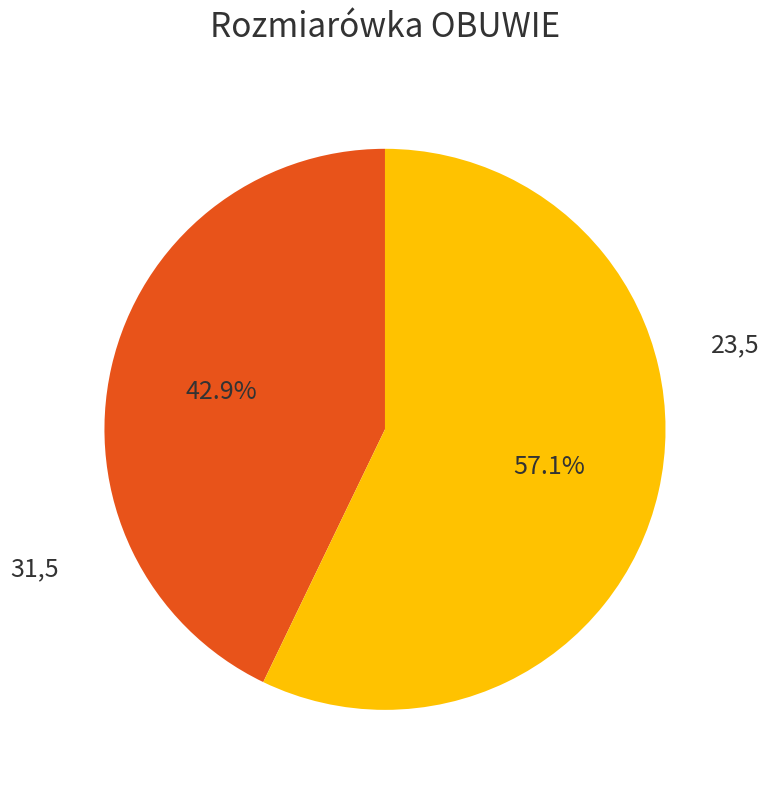

Combined, what portion of the pie is 23,5 and 31,5?

100.0%